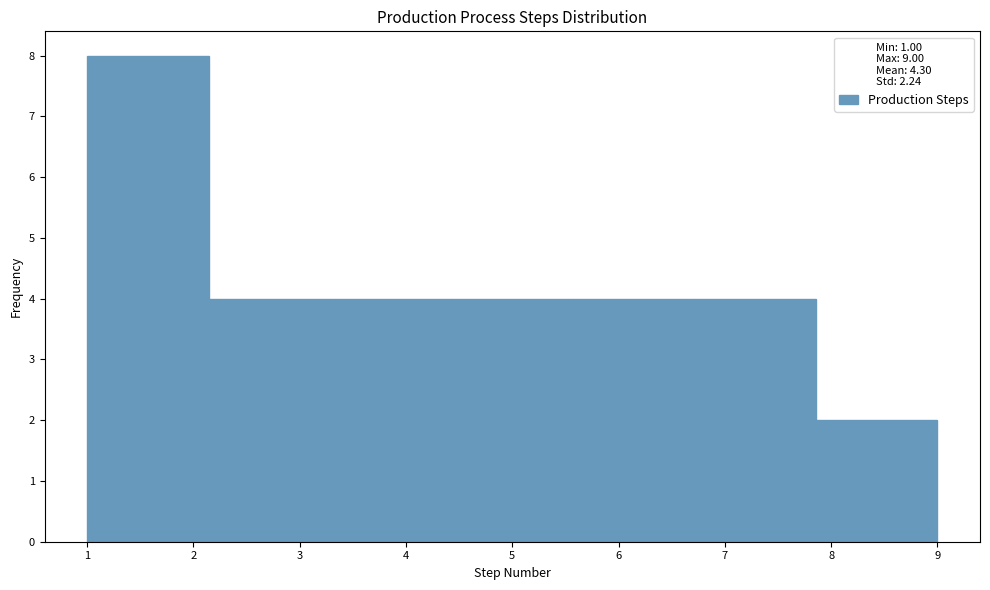

What is the height of the bar covering 4.4 to 5.6 on the x-axis? Neither the bar edges nor the heights are printed on the chart, so give them approximately, as read against the axes.

4